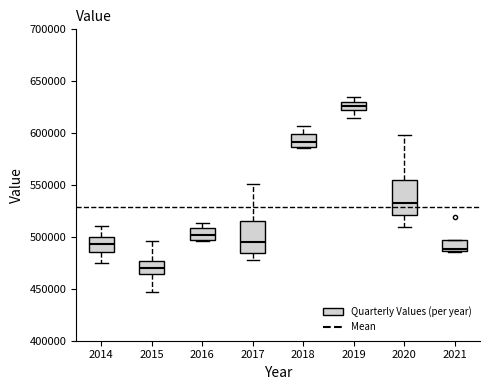

Which box's median line is the lowest?

2015